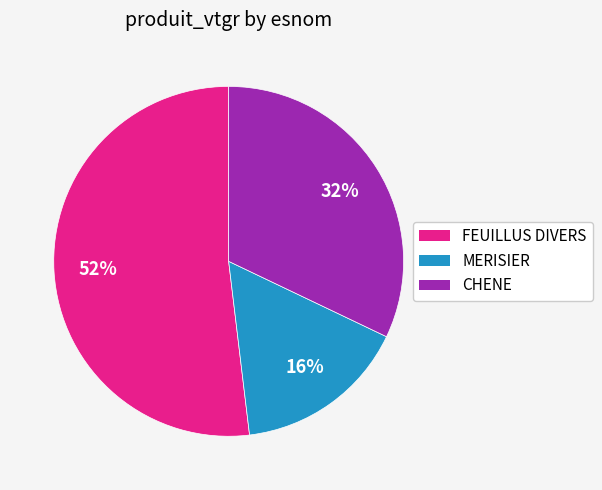

To the nearest percent, what portion does FEUILLUS DIVERS represent?

52%